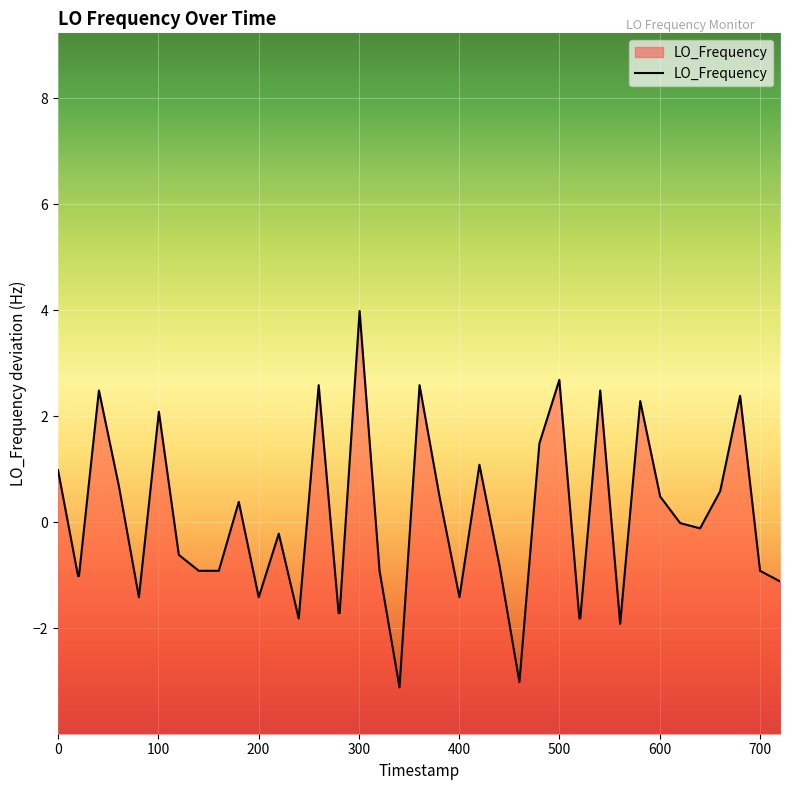

What is the smallest value displayed?

-3.1